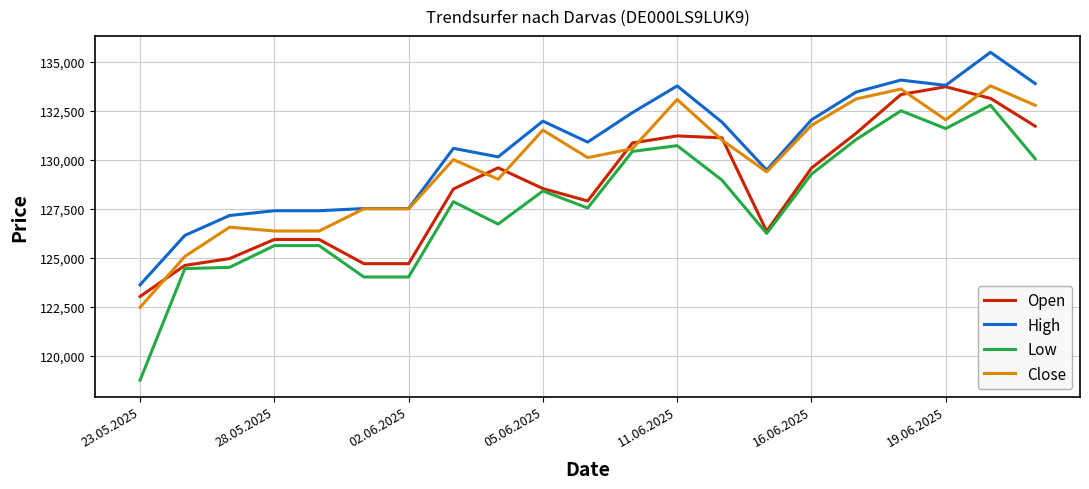

Which series has the largest total across all categories?

High